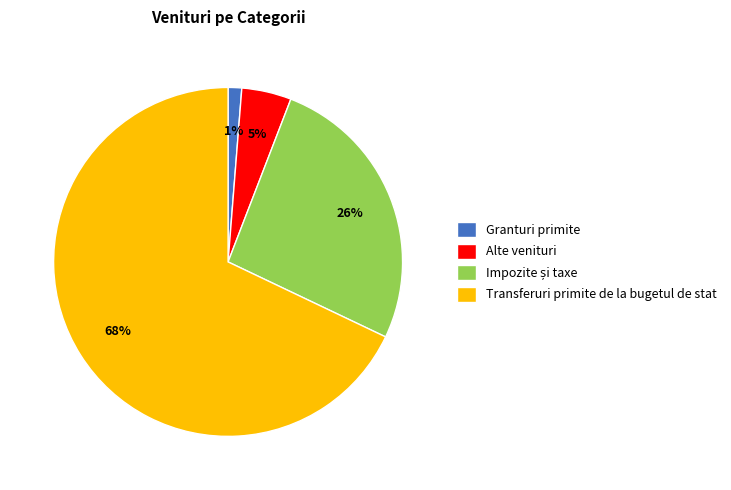

Between Transferuri primite de la bugetul de stat and Alte venituri, which is larger?

Transferuri primite de la bugetul de stat